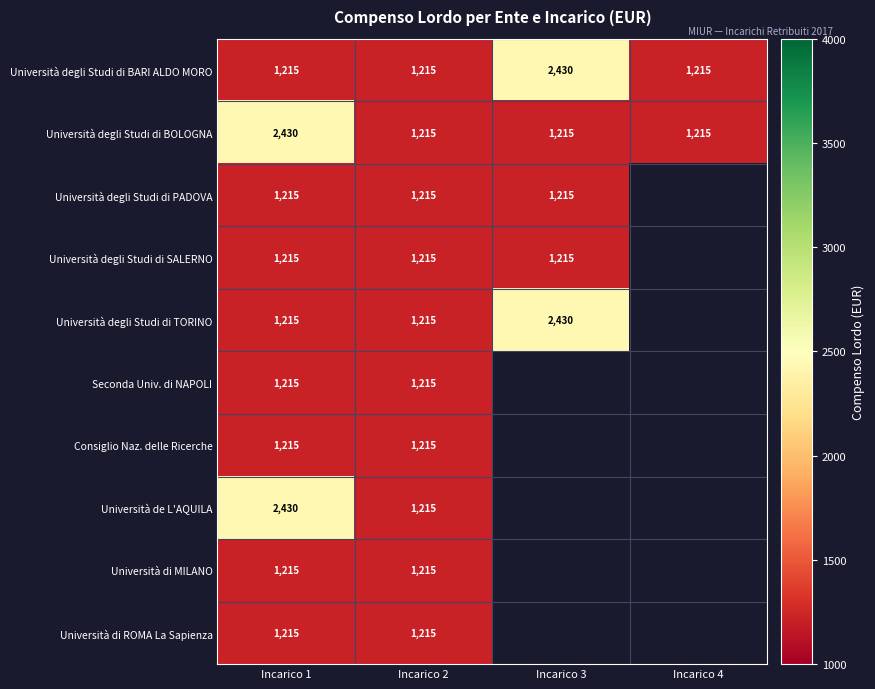

The Università di MILANO series shows 1215 at Incarico 2. True or false?

True